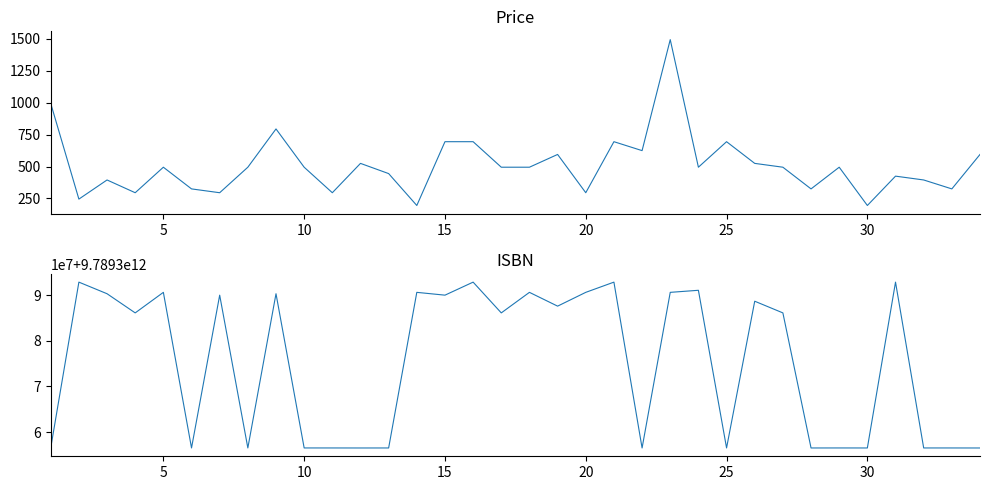

What is the maximum value for Price?

1495